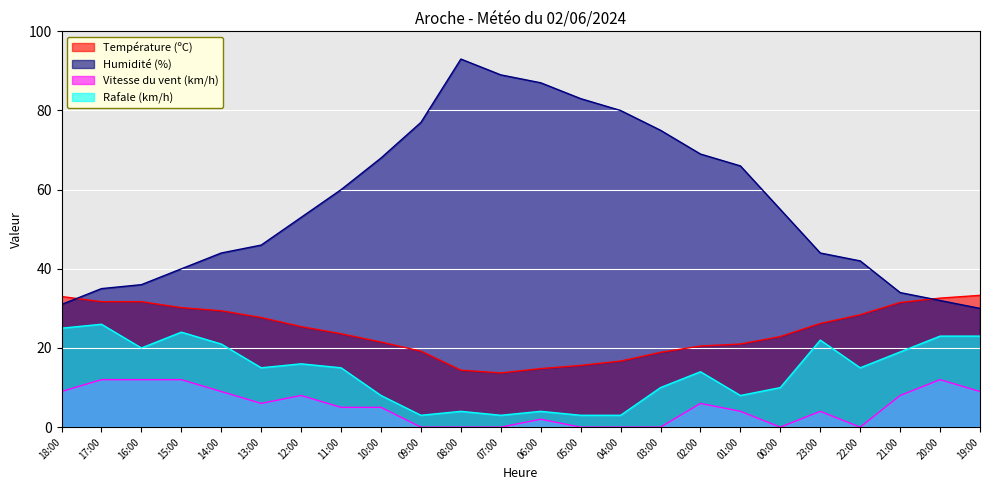

Is it true that Température (ºC) equals 33.3 at 19:00?

True